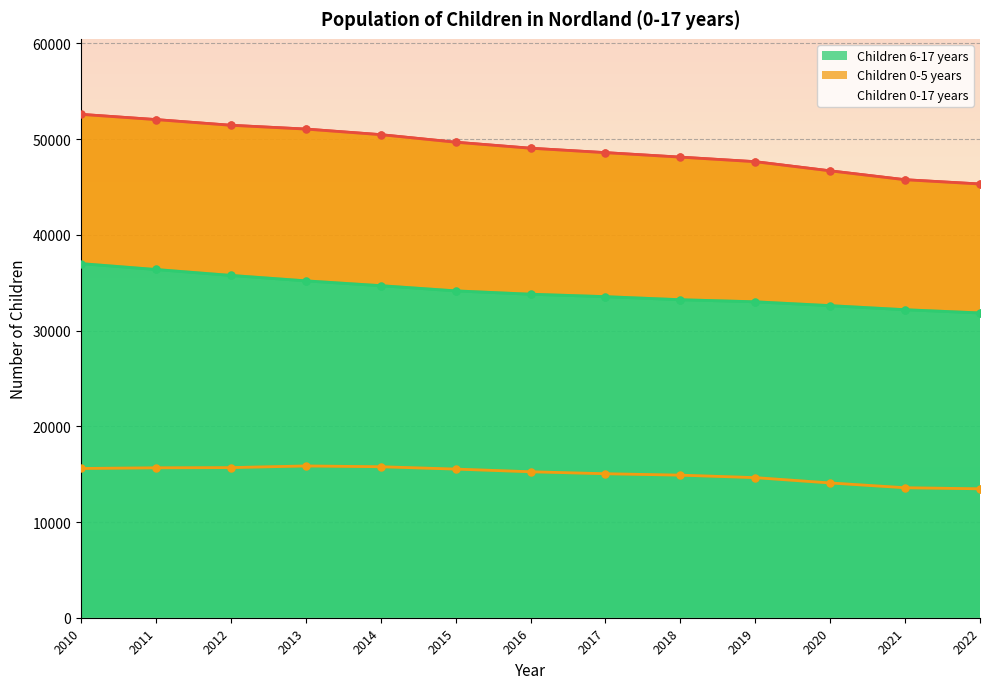

Reading right to left, what are all the values shown in this chart?

Children 0-17 years: 45321	45767	46695	47651	48128	48596	49059	49687	50476	51060	51457	52051	52597
Children 0-5 years: 13472	13582	14083	14638	14898	15045	15252	15532	15777	15858	15686	15665	15595
Children 6-17 years: 31849	32185	32612	33013	33230	33551	33807	34155	34699	35202	35771	36386	37003